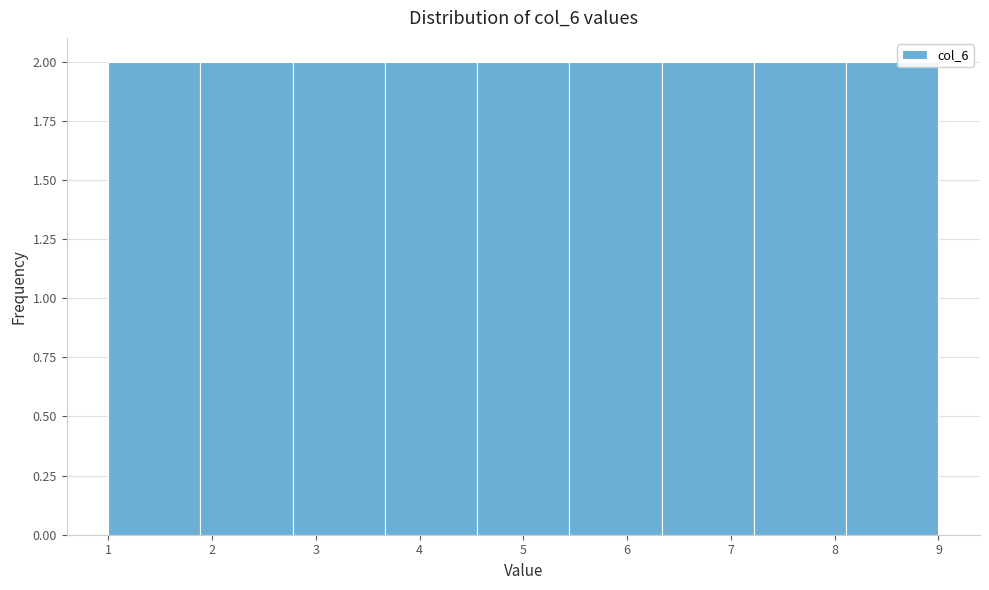

How tall is the bar that spans 3.7 to 4.6 on the x-axis? Neither the bar edges nor the heights are printed on the chart, so give them approximately, as read against the axes.

2